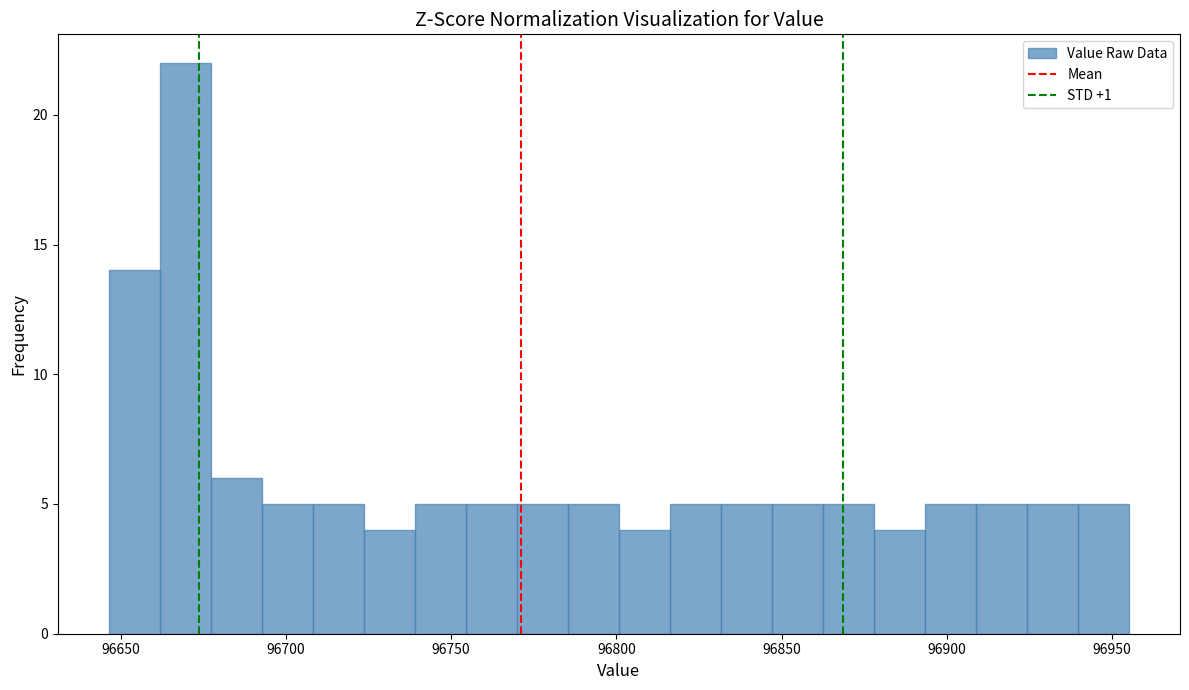

Around what value on the x-axis is the tallest bar? Give the approximate position of its centre, as read against the axis.

96670